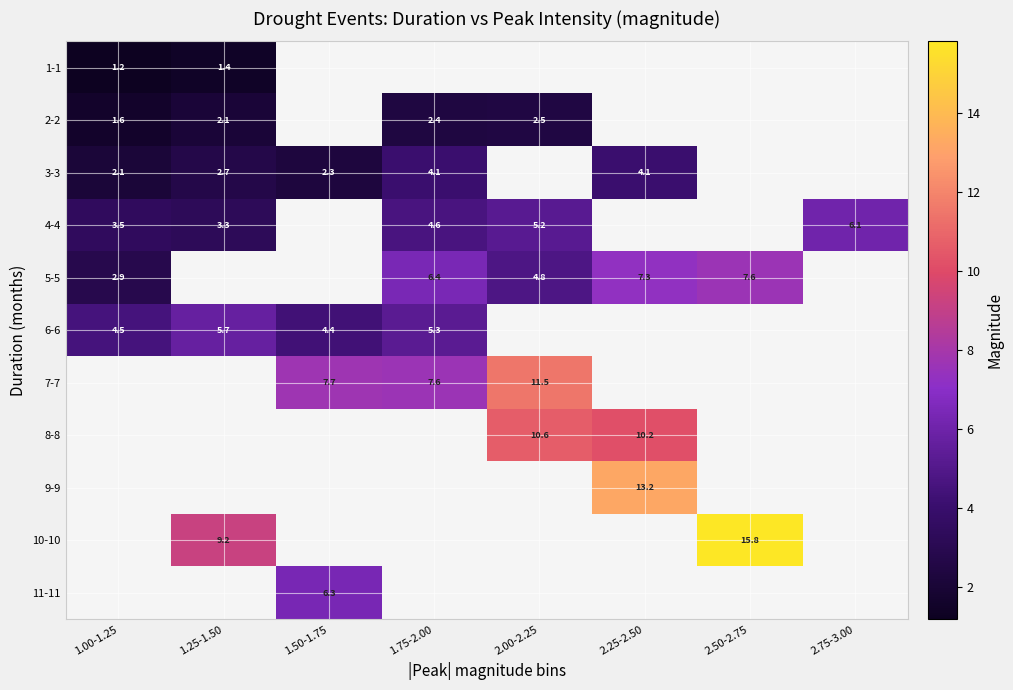

At how many categories does at least one series exceed 12?

2